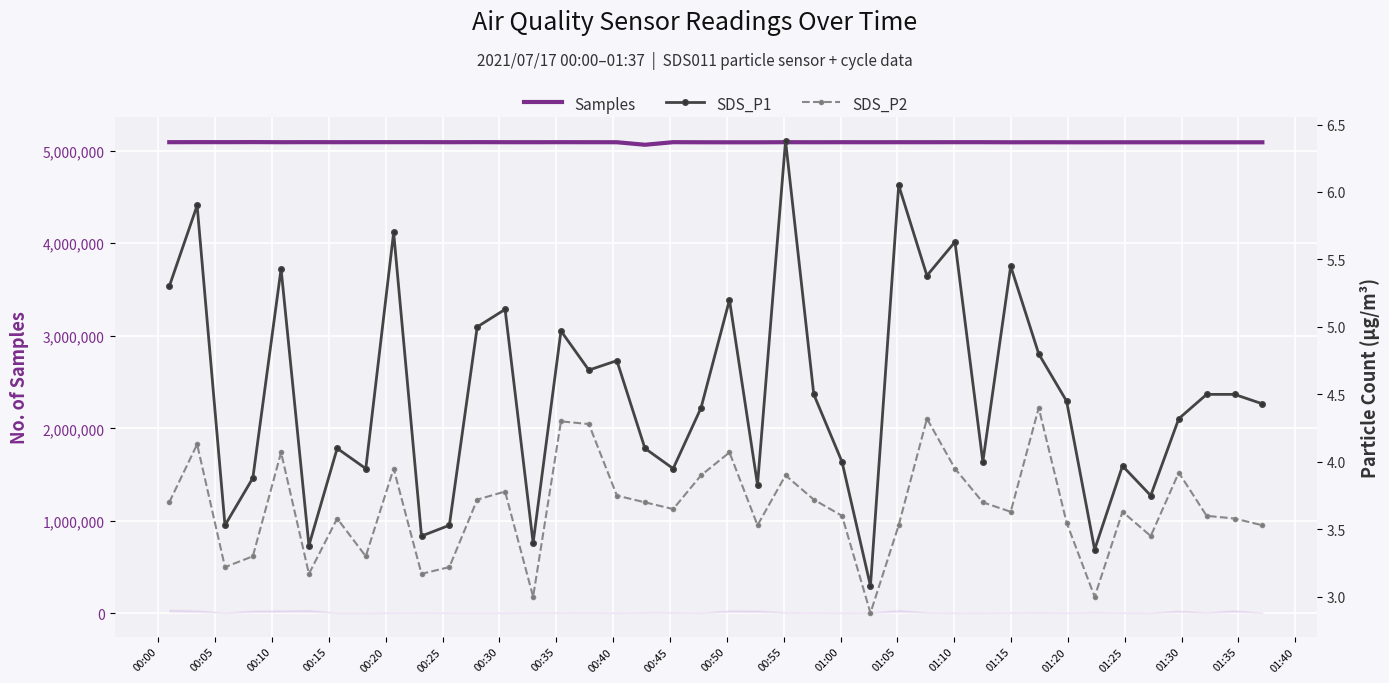

In SDS_P2, how many points are higher than both neighbors (excluding endpoints)?

12